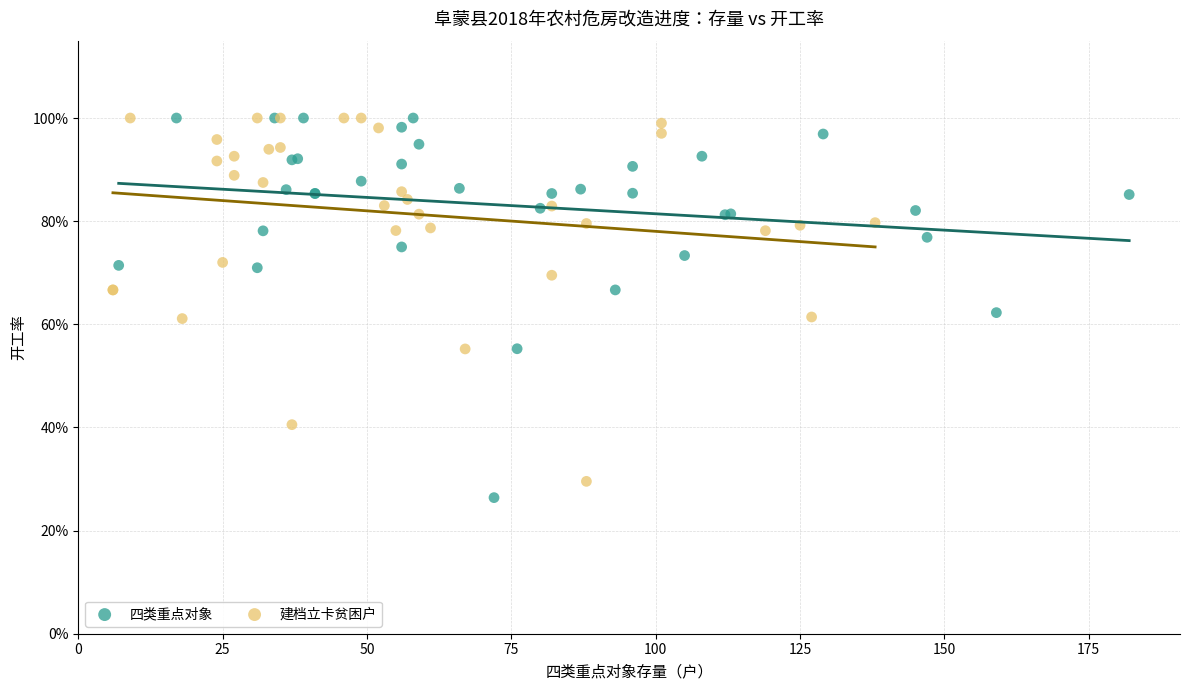

What are all the series names shown in the legend?

四类重点对象, 建档立卡贫困户